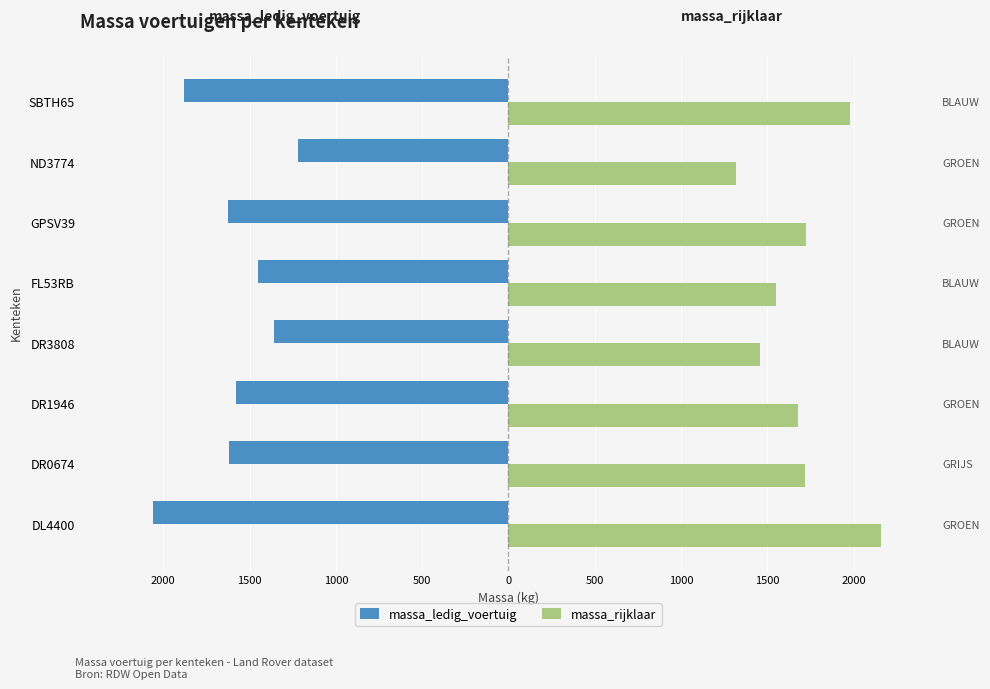

Does the chart contain stacked bars?

No